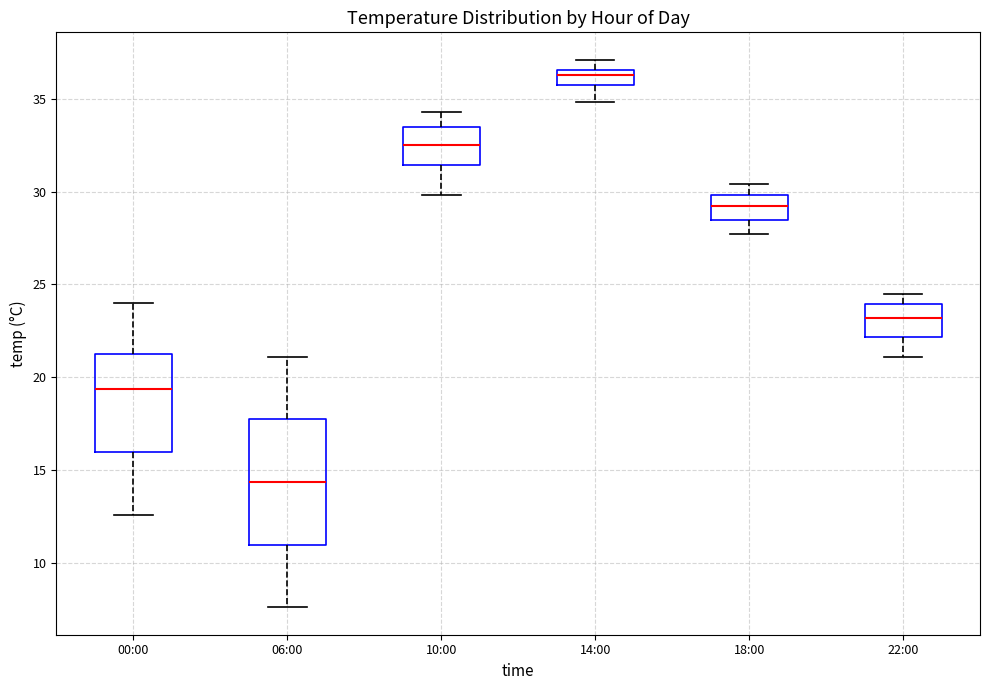

Where is the upper edge of the box for 14:00 on the y-axis? The values are not printed on the chart, so give them approximately, as read against the axis.

36.5